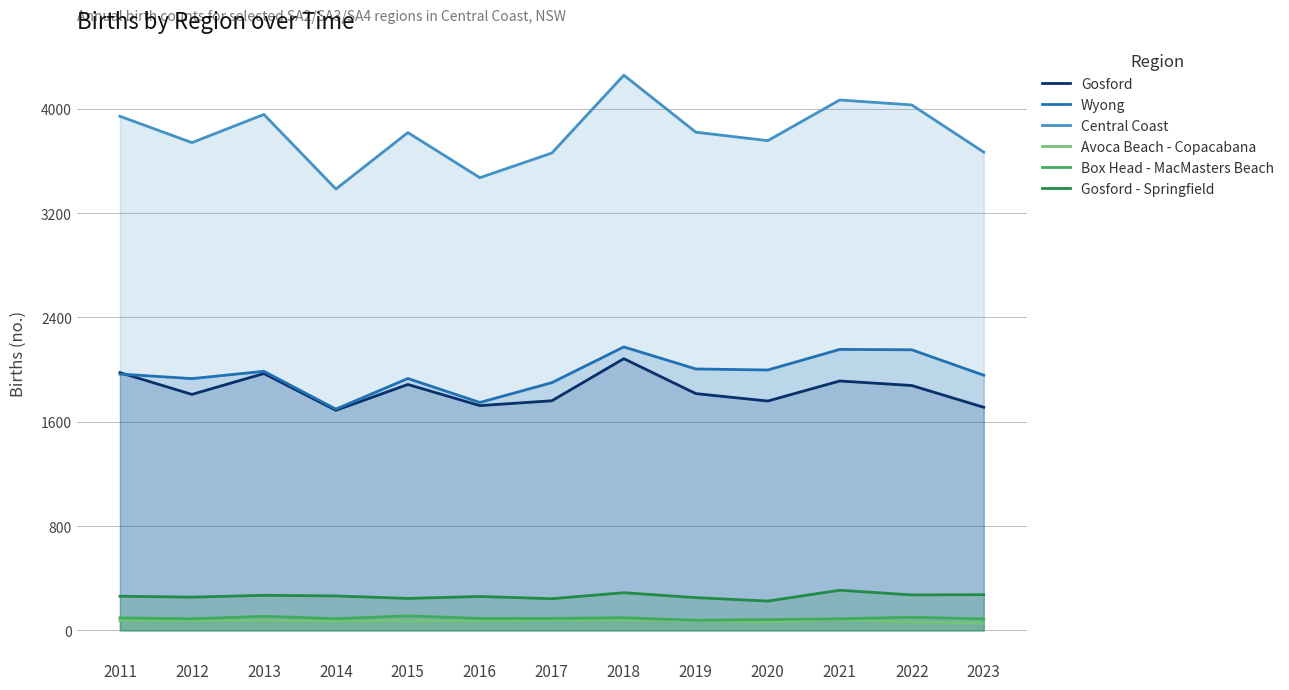

What is the value of the Gosford - Springfield point at the 13th from the left?

274